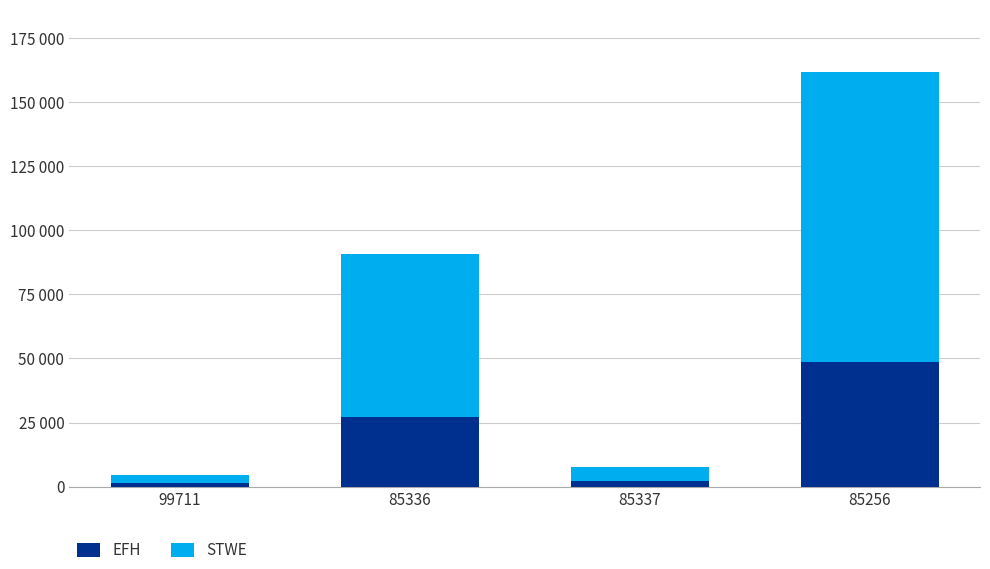

What are all the series names shown in the legend?

EFH, STWE